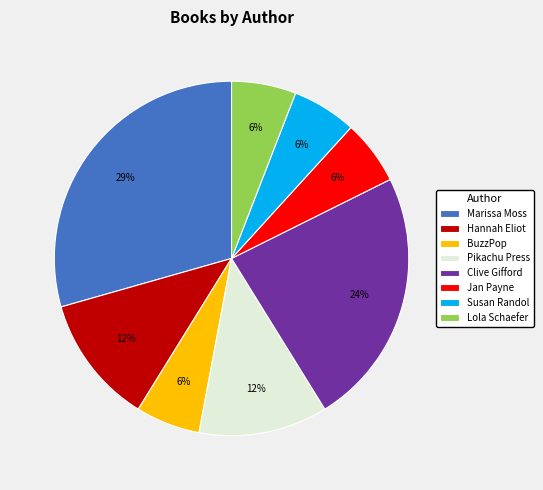

Which has a higher value, Susan Randol or Pikachu Press?

Pikachu Press